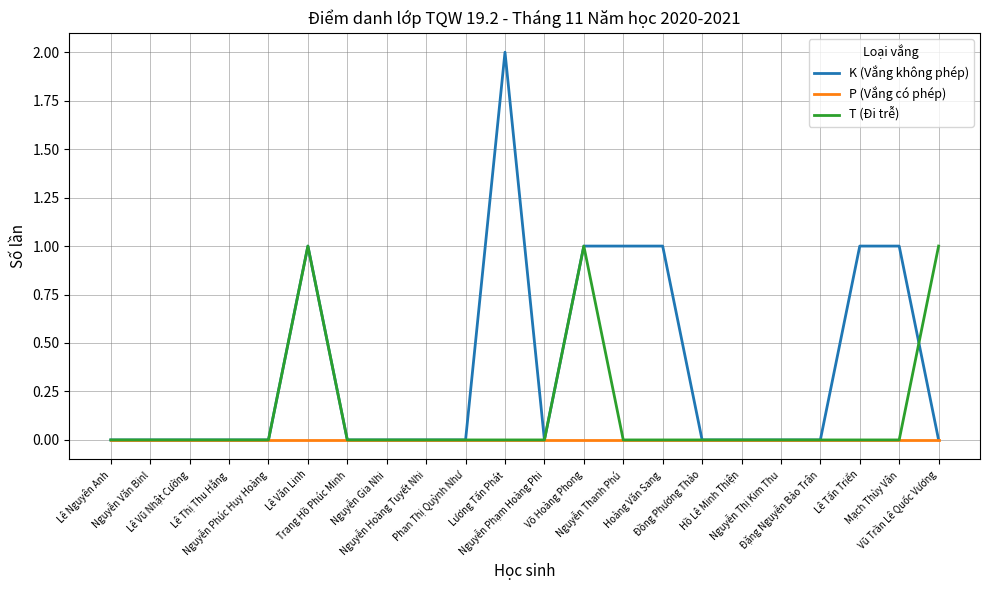

Which series has the widest spread of values?

K (Vắng không phép)